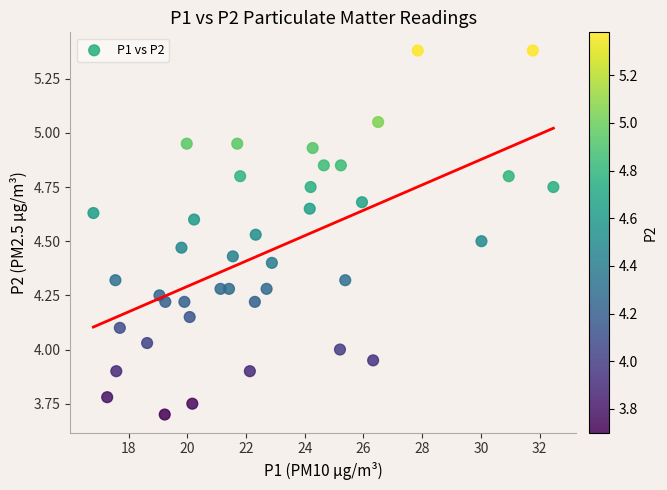

What is the range of X values (max minus min)?

15.7